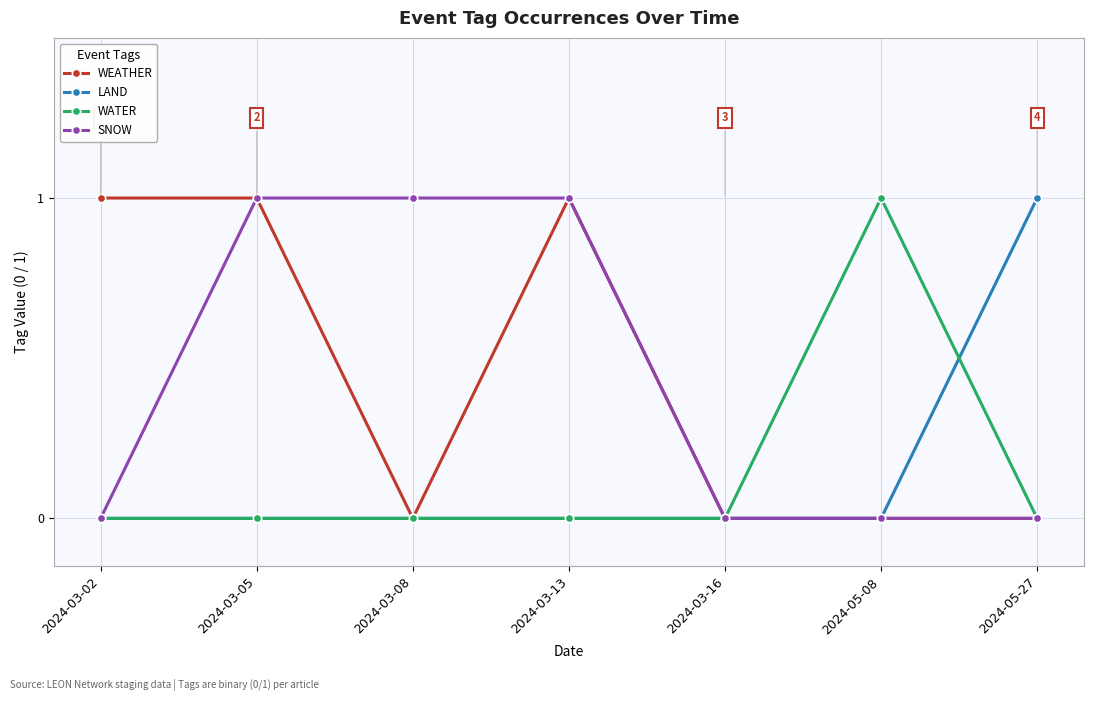

What is the difference between the maximum and second lowest values in the LAND series?

1